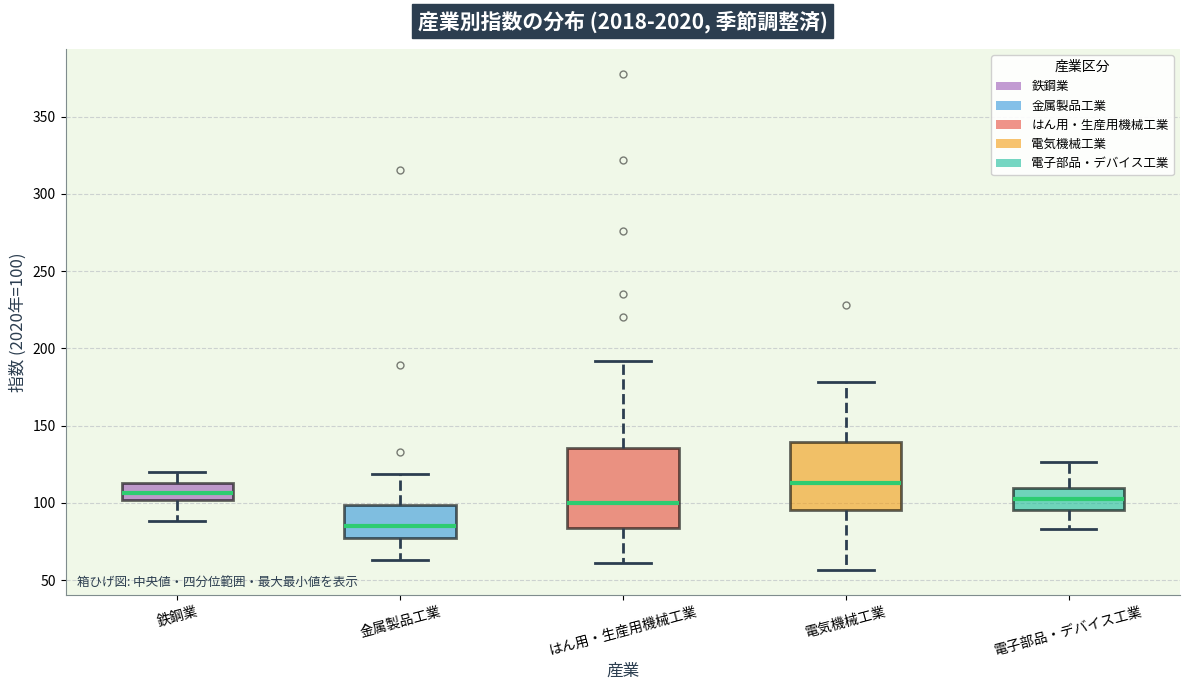

Reading left to right, transcribe this box plot: for each box, give where its median line is, the range the box spans, and where its two whiskers end, as read against the y-axis. The values are not printed on the chart, so give them approximately, as read against the axis.

鉄鋼業: median 105, box 100 to 115, whiskers 90 to 120
金属製品工業: median 85, box 80 to 100, whiskers 65 to 120
はん用・生産用機械工業: median 100, box 85 to 135, whiskers 60 to 190
電気機械工業: median 115, box 95 to 140, whiskers 55 to 180
電子部品・デバイス工業: median 100, box 95 to 110, whiskers 85 to 125